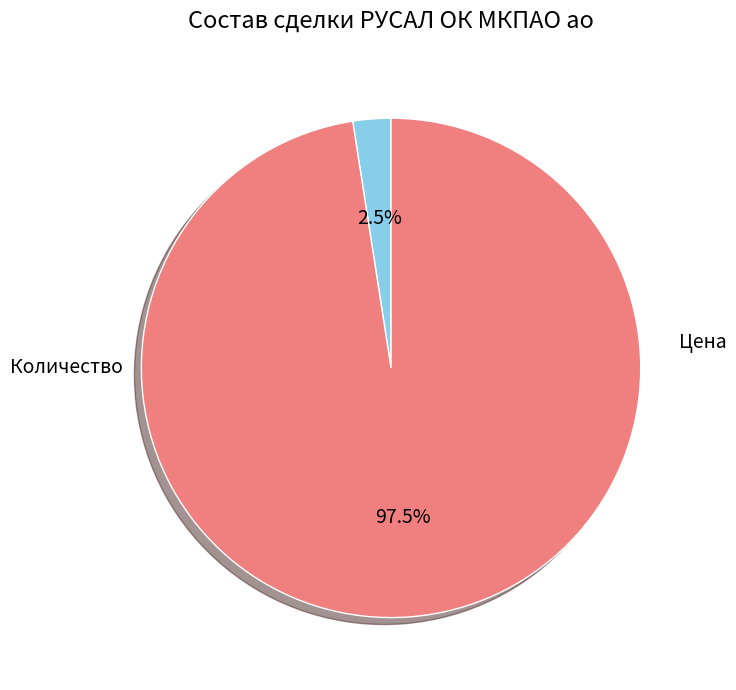

Is there any slice that represents more than half of the pie?

Yes